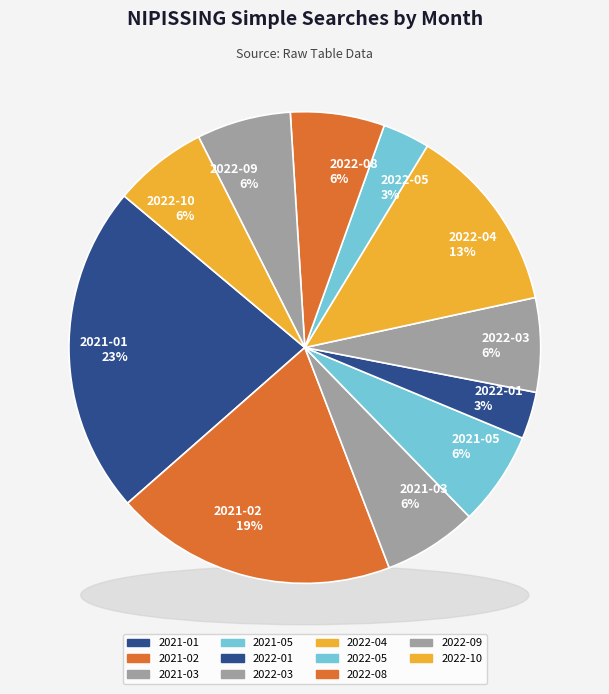

Does 2022-06 account for over 50% of the chart?

No